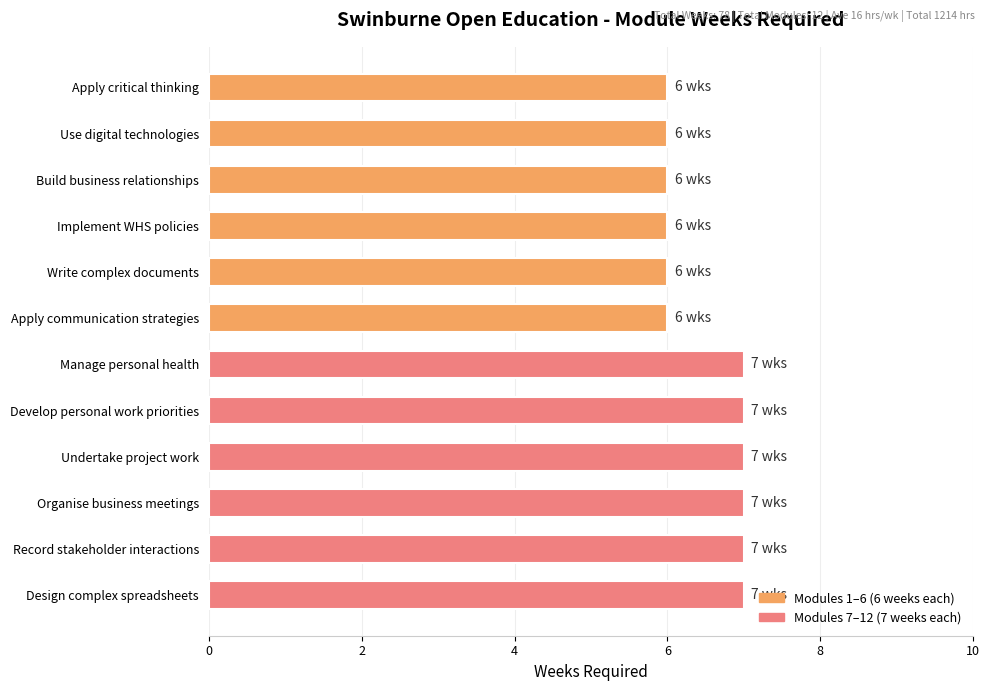

True or false: the data shows 7 at Design complex spreadsheets.

True